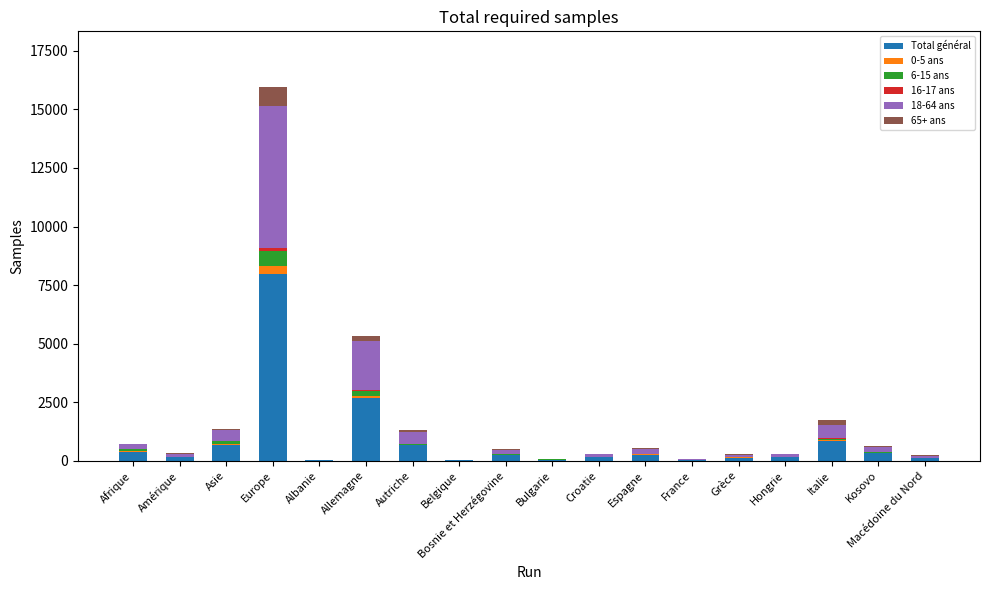

What is the sum of all Total général values?

14790